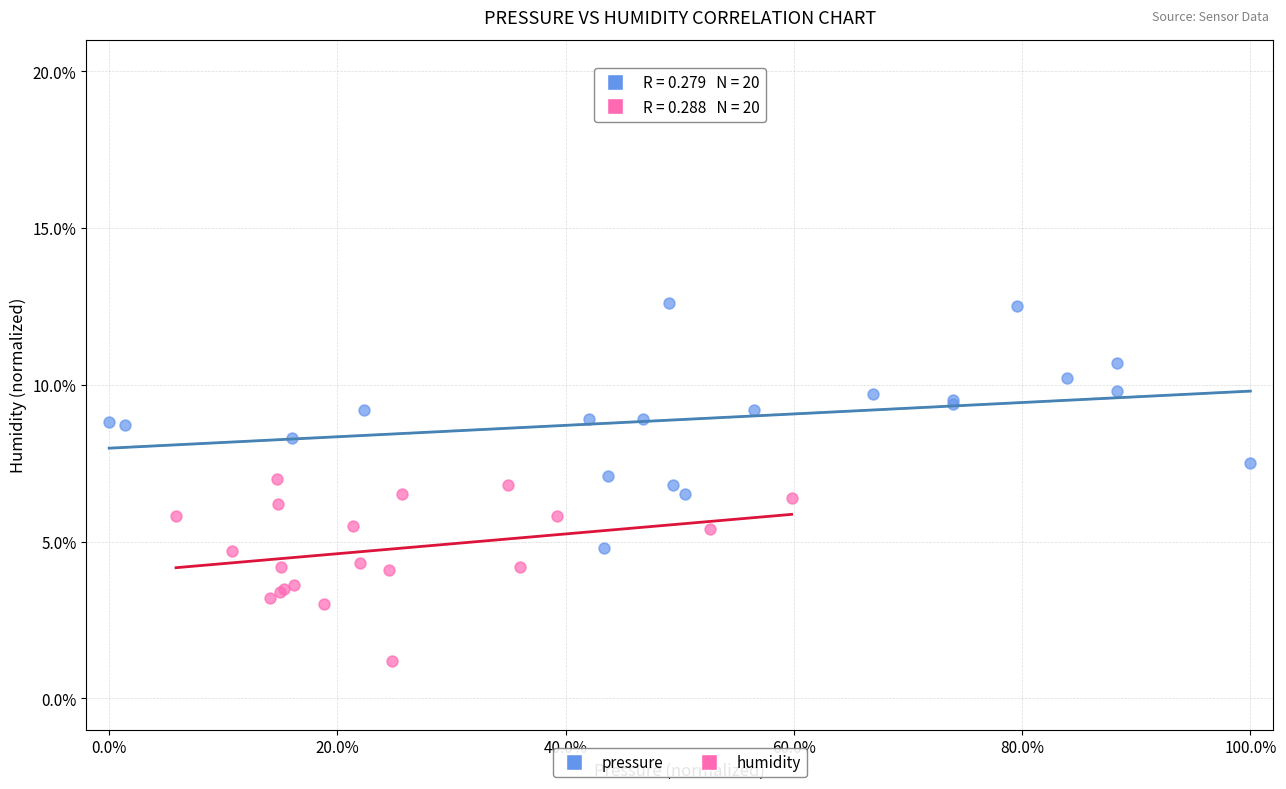

Which series contains the highest Y value?

pressure